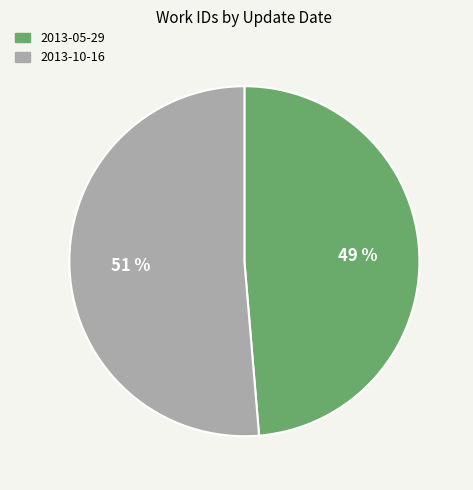

To the nearest percent, what portion does 2013-05-29 represent?

49%